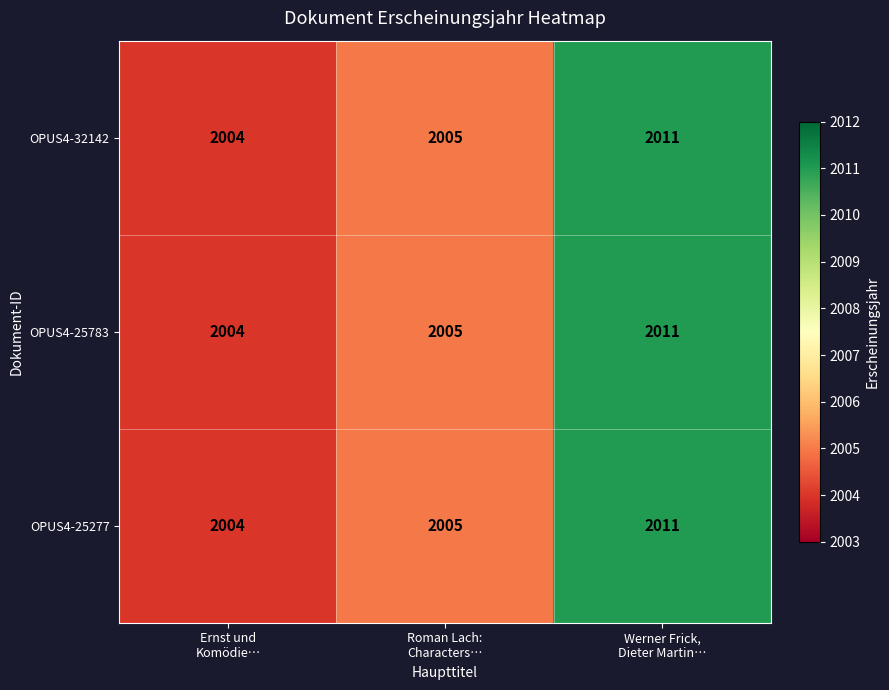

What is the average value of the OPUS4-32142 series?

2007